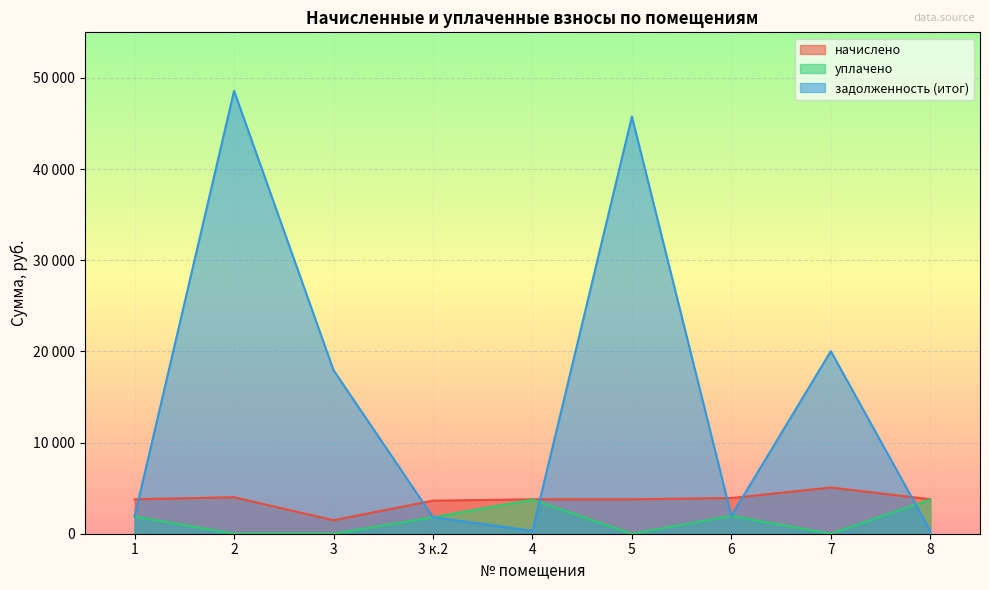

What is the sum of all уплачено values?

13146.5